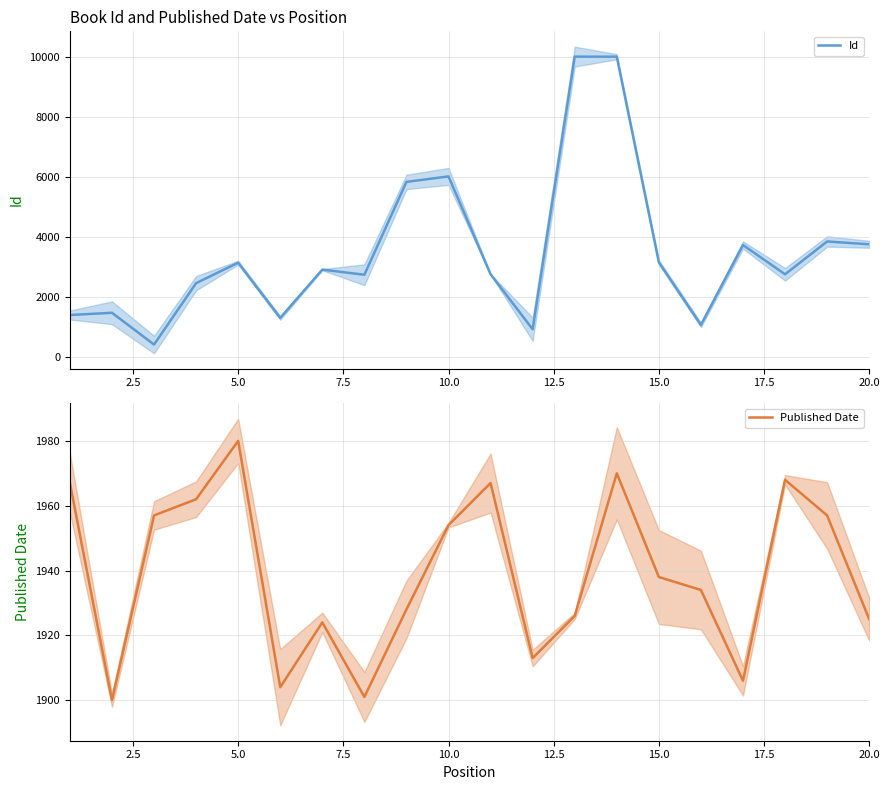

What is the smallest value displayed?

424